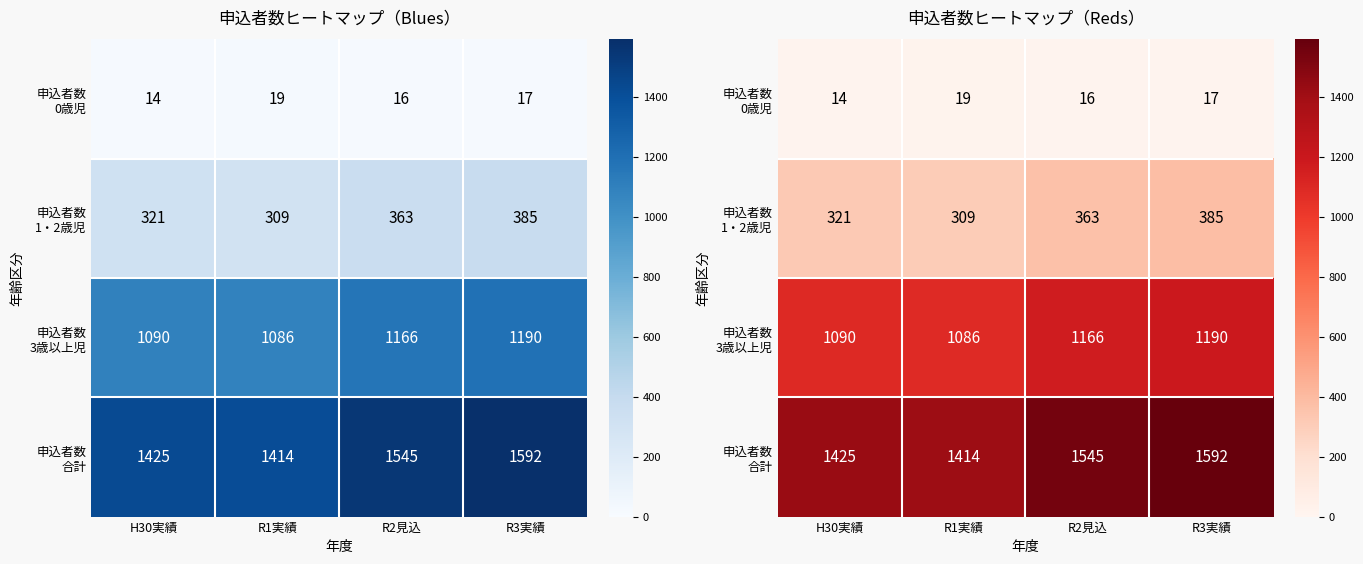

True or false: 申込者数 3歳以上児 has a value of 468 at H30実績.

False